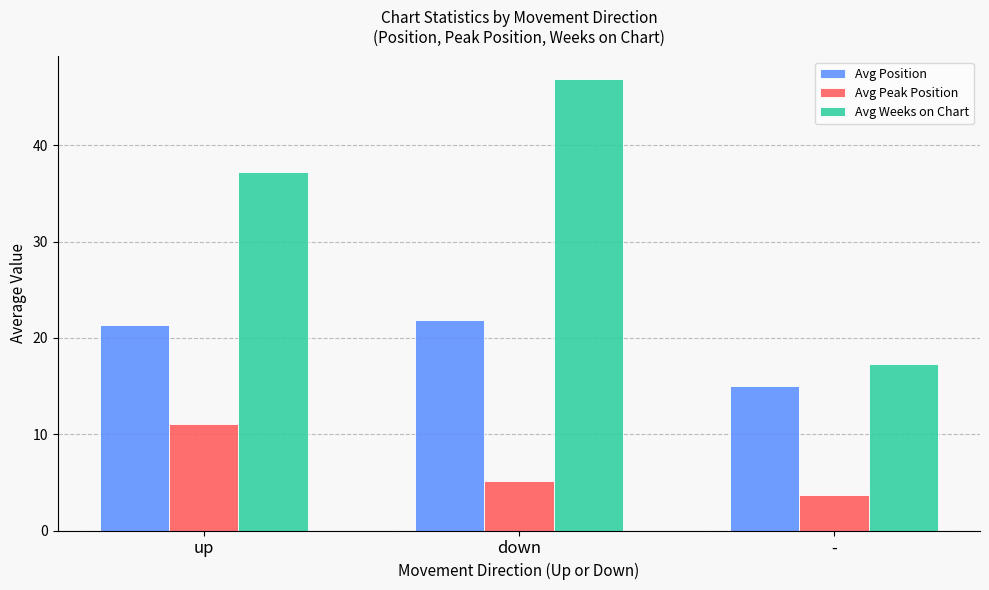

Rank the series at down from lowest to highest value.

Avg Peak Position, Avg Position, Avg Weeks on Chart